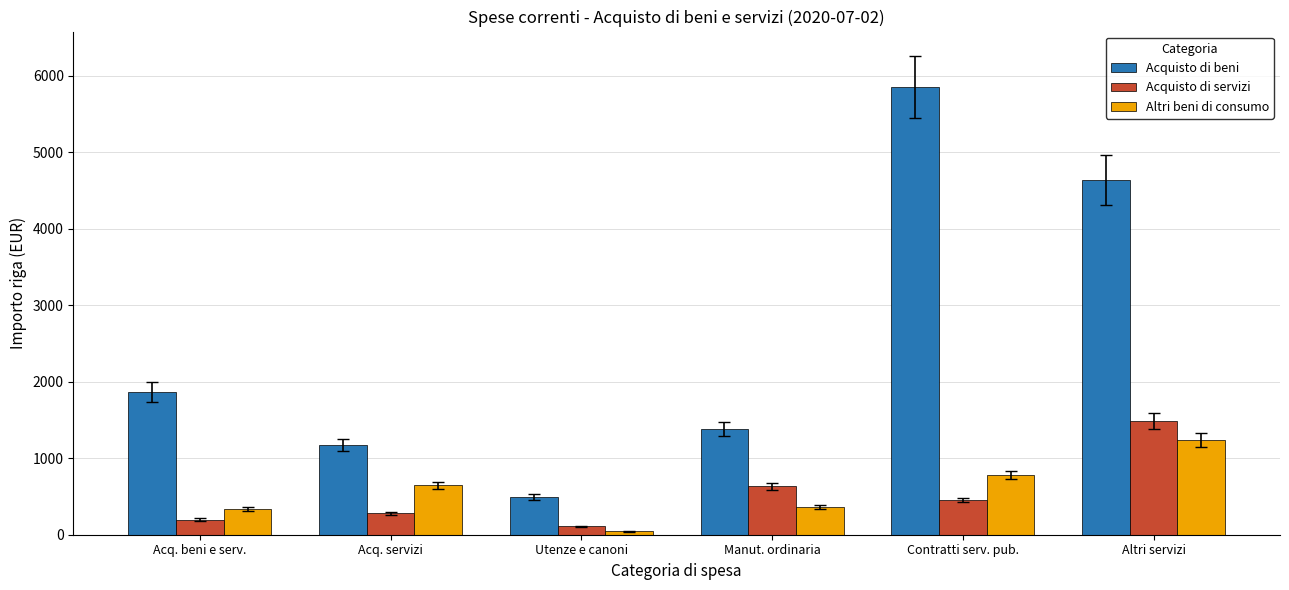

Rank the categories by Acquisto di beni value from lowest to highest.

Utenze e canoni, Acq. servizi, Manut. ordinaria, Acq. beni e serv., Altri servizi, Contratti serv. pub.